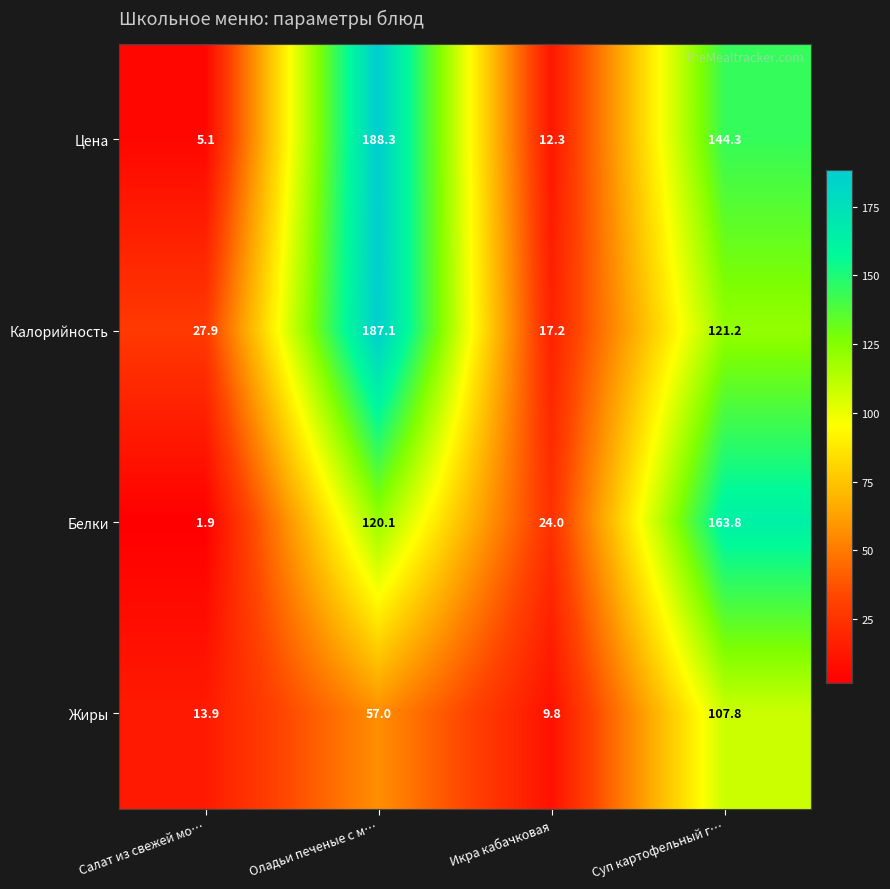

Which series has the largest range (max minus min)?

Цена